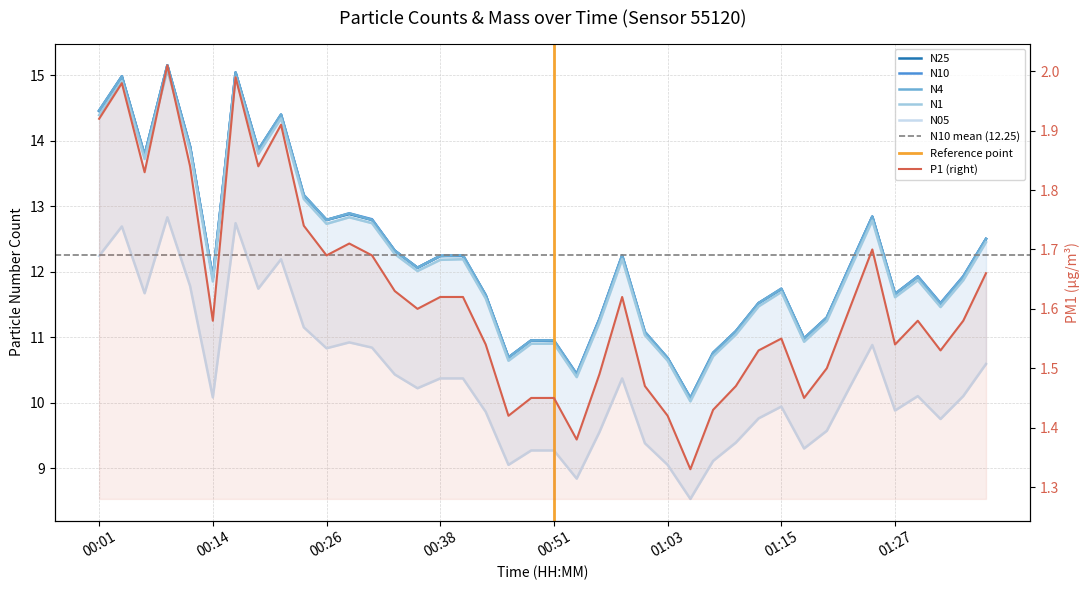

What is the spread (max minus min) of values at 00:33?

10.7